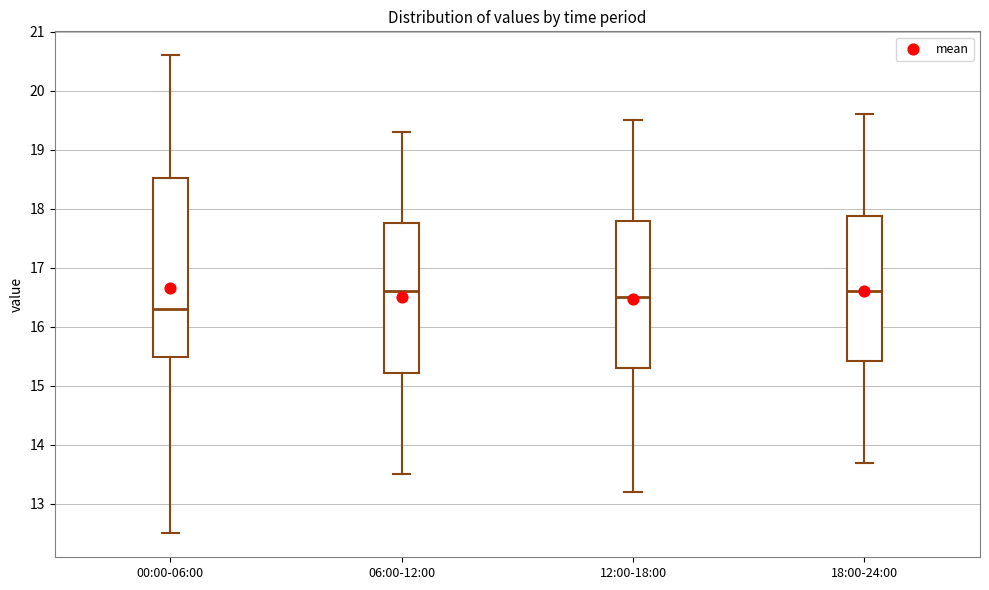

Reading left to right, read every box against the y-axis: the position of its median line, the range the box covers, and the ends of its whiskers. The values are not printed on the chart, so give them approximately, as read against the axis.

00:00-06:00: median 16.3, box 15.5 to 18.5, whiskers 12.5 to 20.6
06:00-12:00: median 16.6, box 15.2 to 17.8, whiskers 13.5 to 19.3
12:00-18:00: median 16.5, box 15.3 to 17.8, whiskers 13.2 to 19.5
18:00-24:00: median 16.6, box 15.4 to 17.9, whiskers 13.7 to 19.6